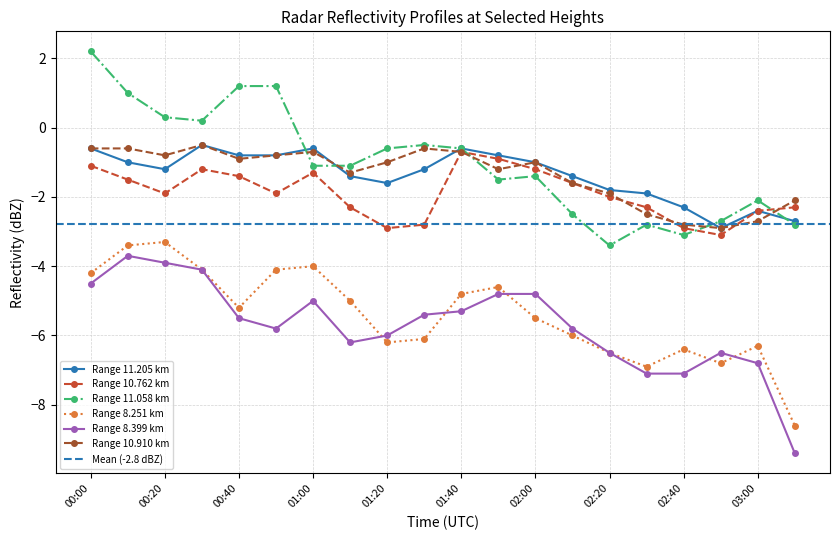

Is the value of 10.910 at 01:20 greater than the value of 11.205 at 00:00?

No